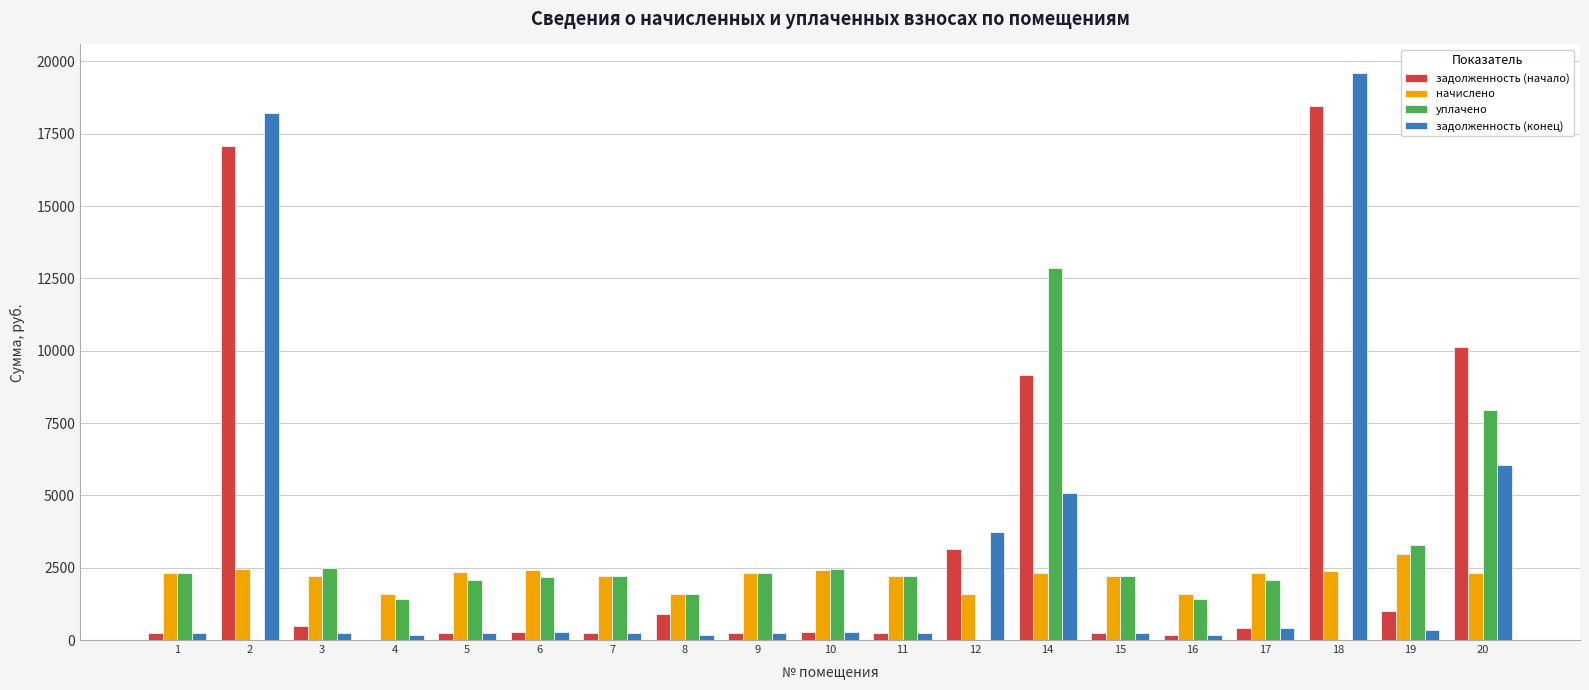

What is the highest value of the начислено series?

2969.5